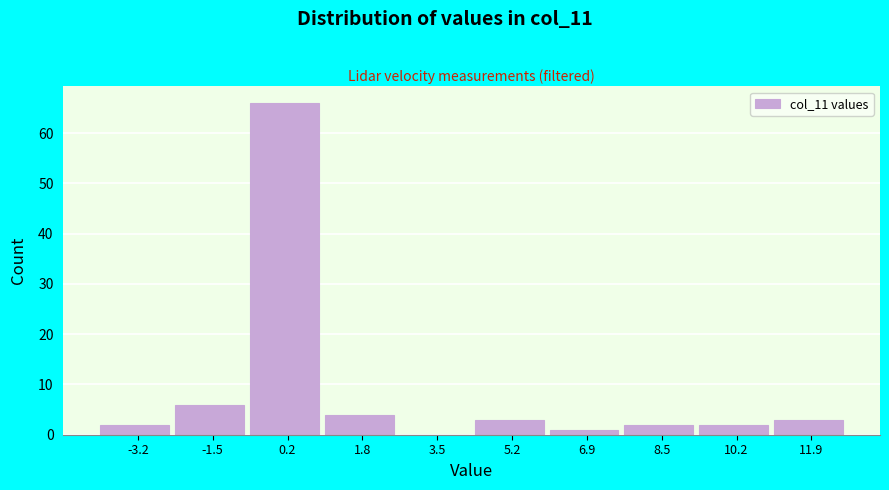

Reading left to right, transcribe this chart: for each bar, give the range it covers on the x-axis and its height. Neither the bar edges nor the heights are printed on the chart, so give them approximately, as read against the axes.

-4.0 to -2.4: 2
-2.4 to -0.6: 6
-0.6 to 1.0: 66
1.0 to 2.6: 4
2.6 to 4.4: 0
4.4 to 6.0: 3
6.0 to 7.6: 1
7.6 to 9.4: 2
9.4 to 11.0: 2
11.0 to 12.8: 3